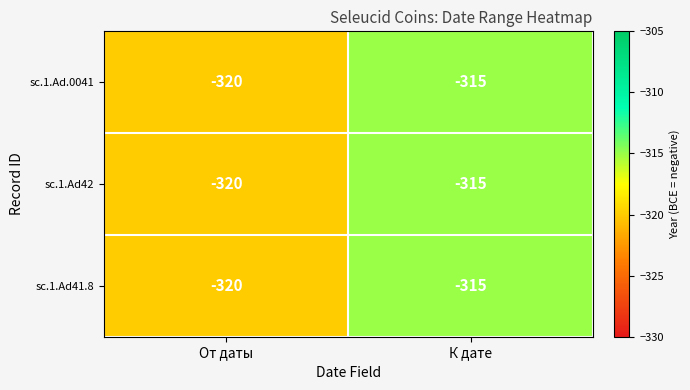

The value of sc.1.Ad41.8 at К дате is -540. True or false?

False